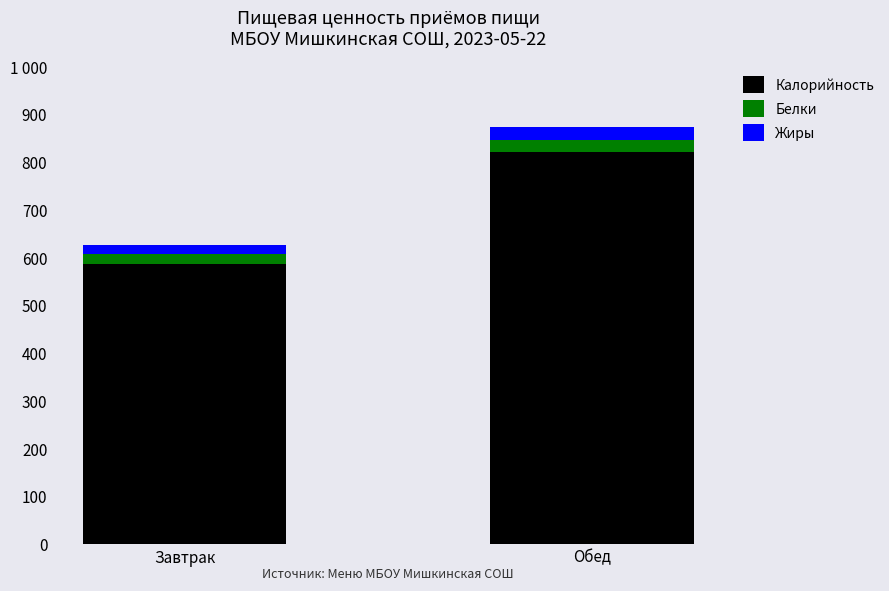

What are all the series names shown in the legend?

Калорийность, Белки, Жиры